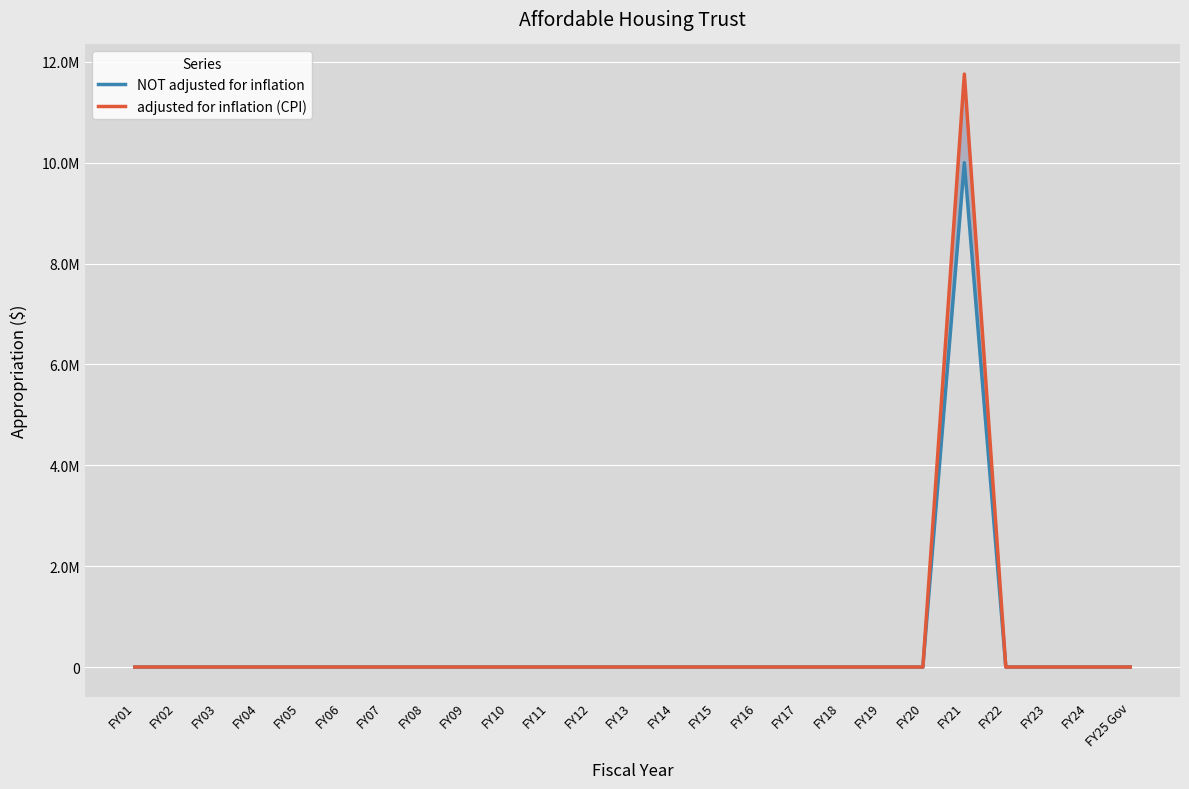

True or false: NOT adjusted for inflation and adjusted for inflation (CPI) cross at least once.

False